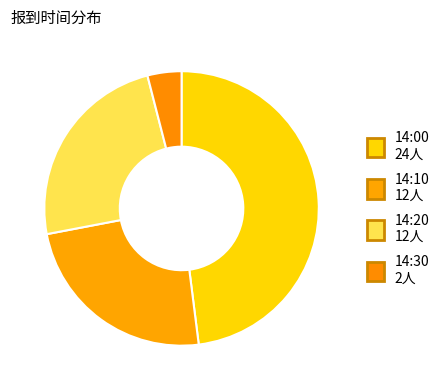

What percentage is NOT represented by 14:20?

76.0%